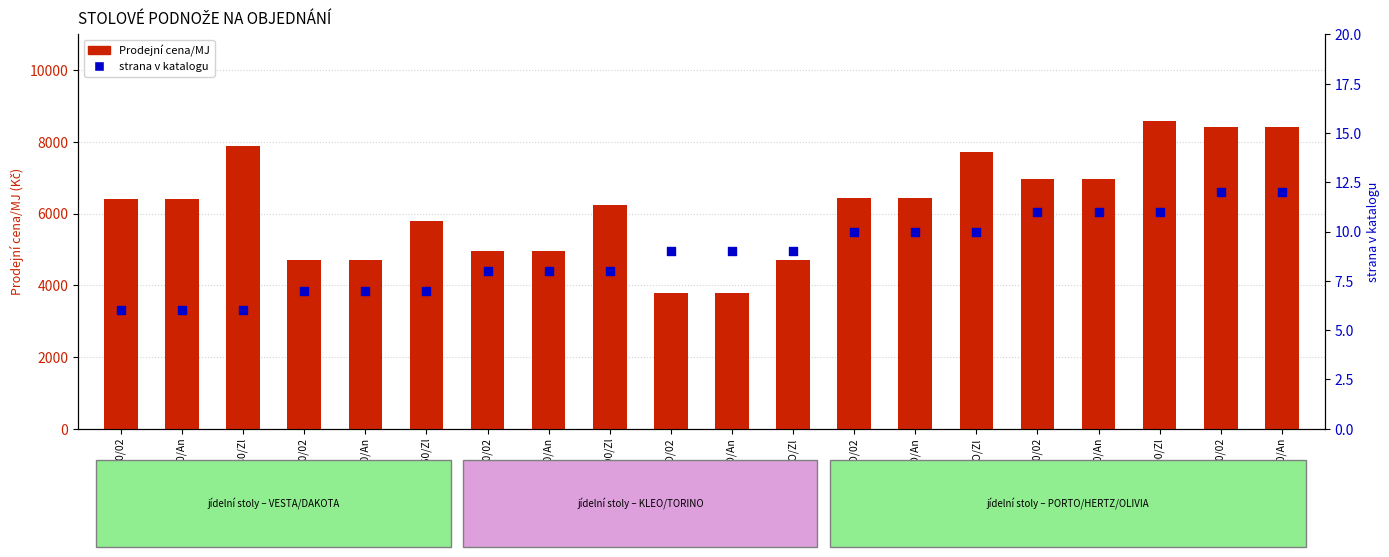

Is the value of strana v katalogu at PORTO/02 greater than the value of Prodejní cena/MJ at VESTA 180/02?

No